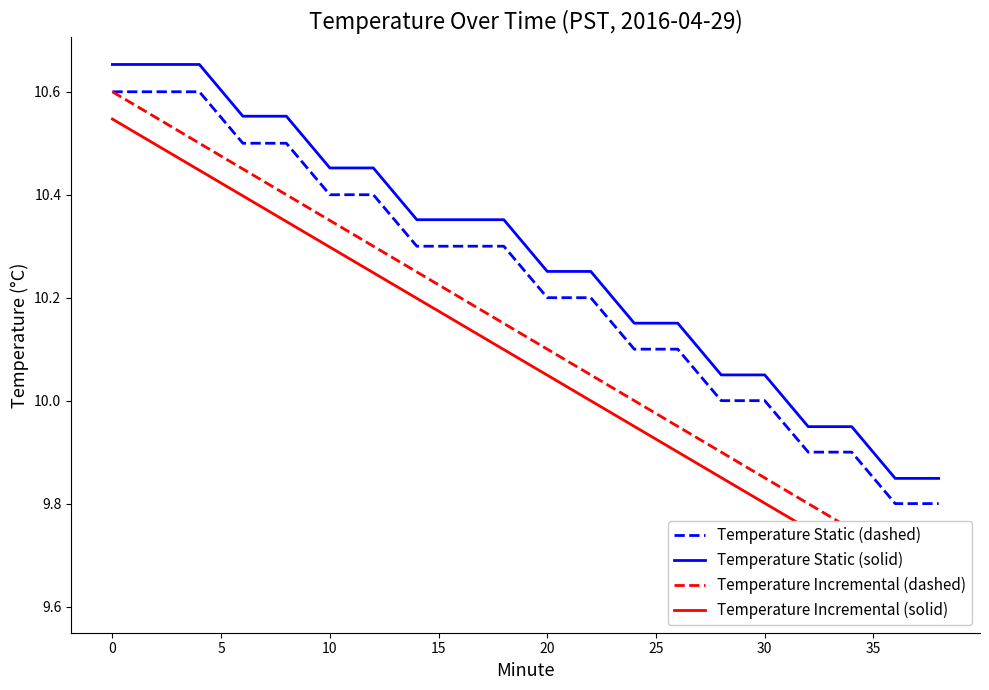

What is the difference between the maximum and minimum values in the Temperature Static (dashed) series?

0.8